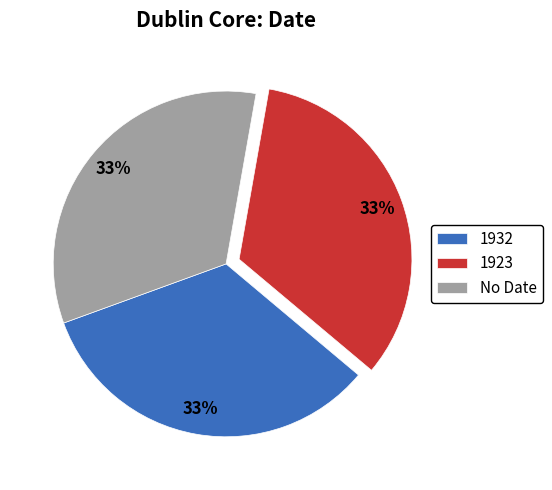

The 1932 slice represents 40% of the pie. True or false?

False